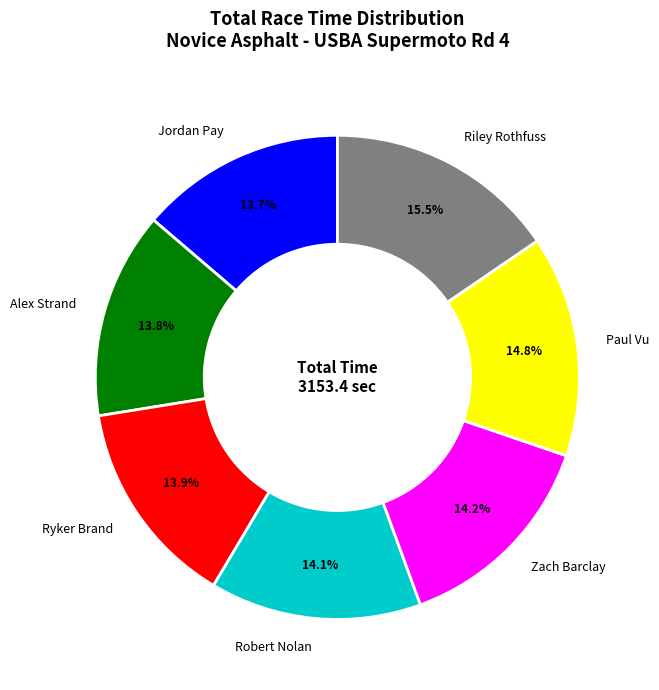

Is Robert Nolan the majority of the pie?

No